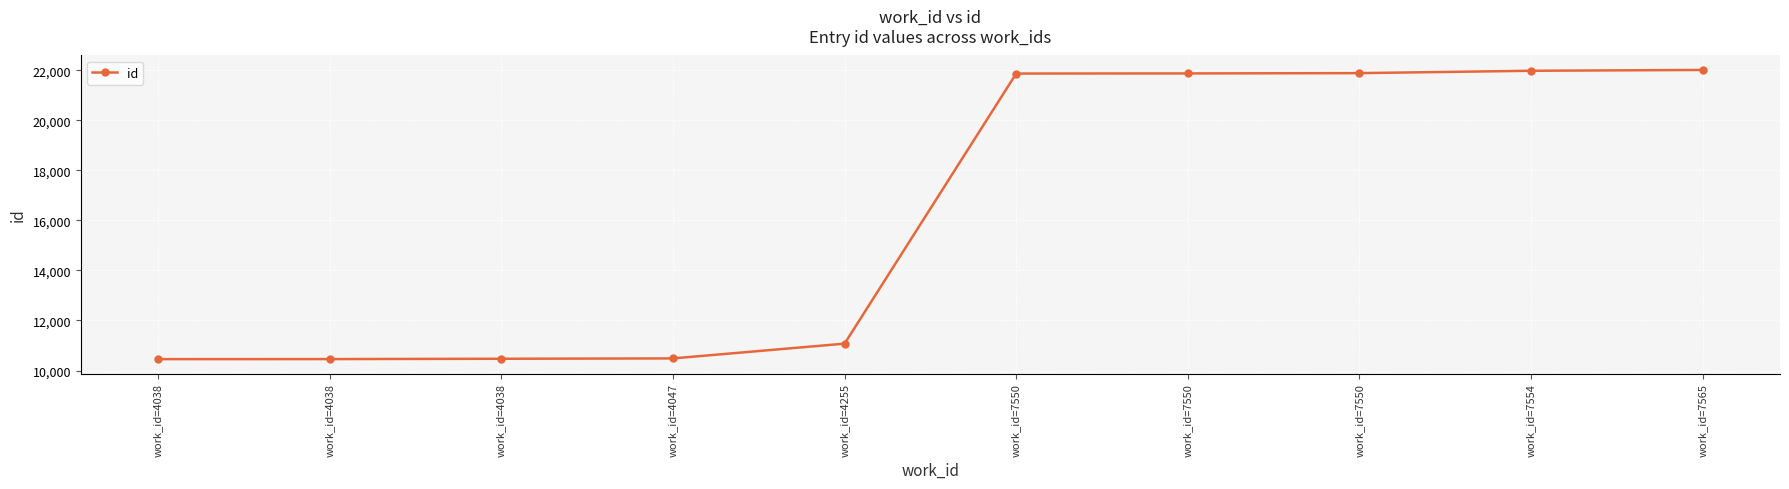

How many lines are shown in the chart?

1